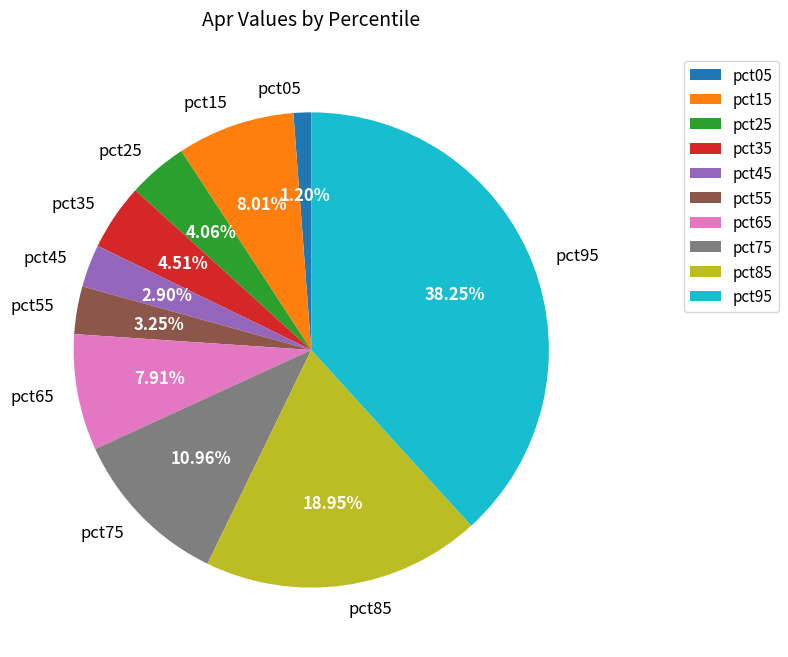

Is pct75 the majority of the pie?

No